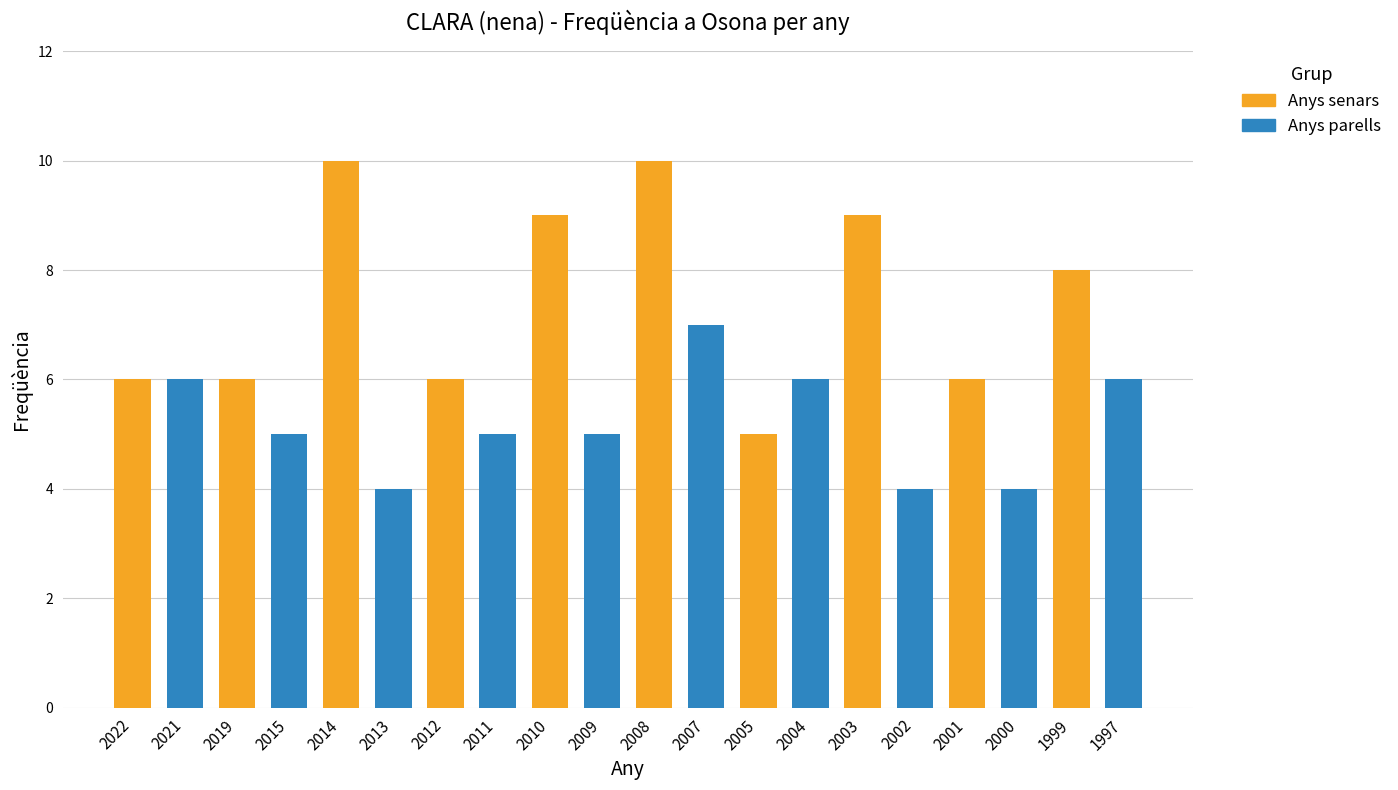

Between 2010 and 2015, which is larger?

2010